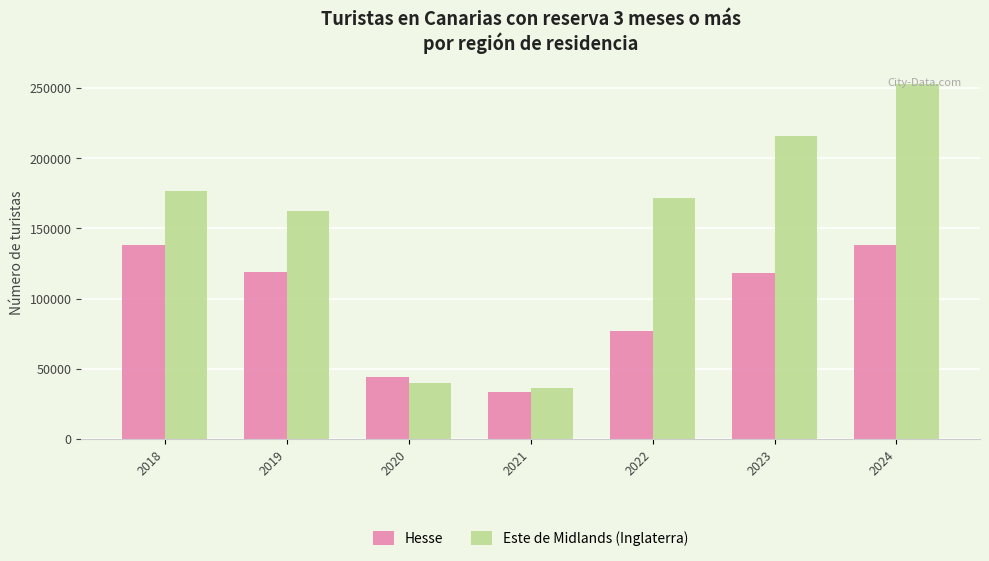

What is the sum of the Hesse values at 2024 and 2023?

256196